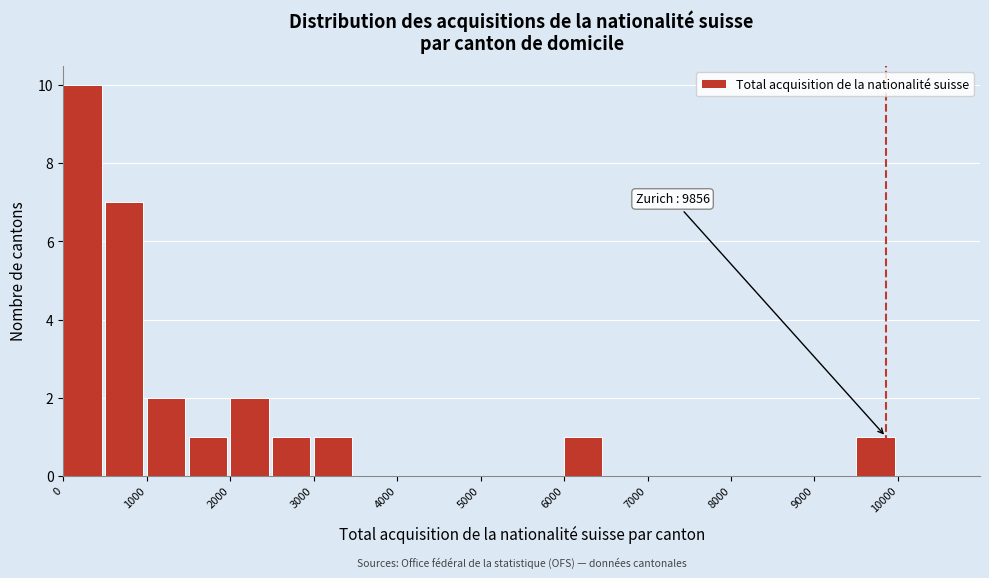

Which range on the x-axis has the tallest bar?

0 to 500